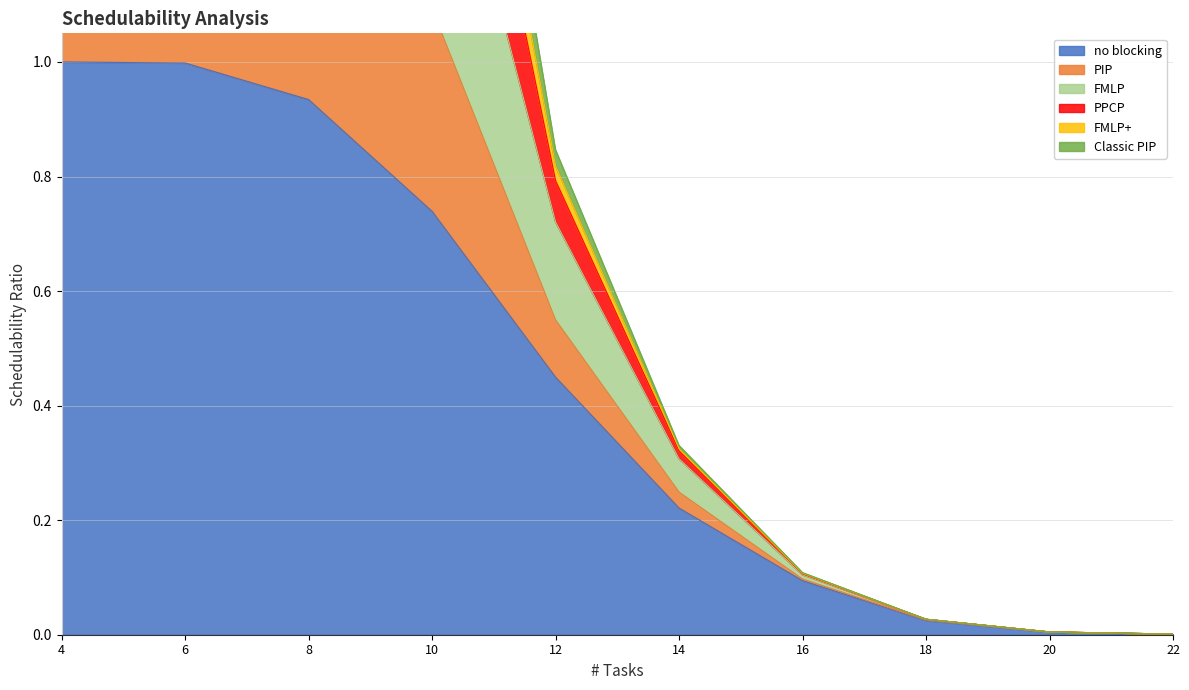

The no blocking series shows 0.0 at 16. True or false?

False